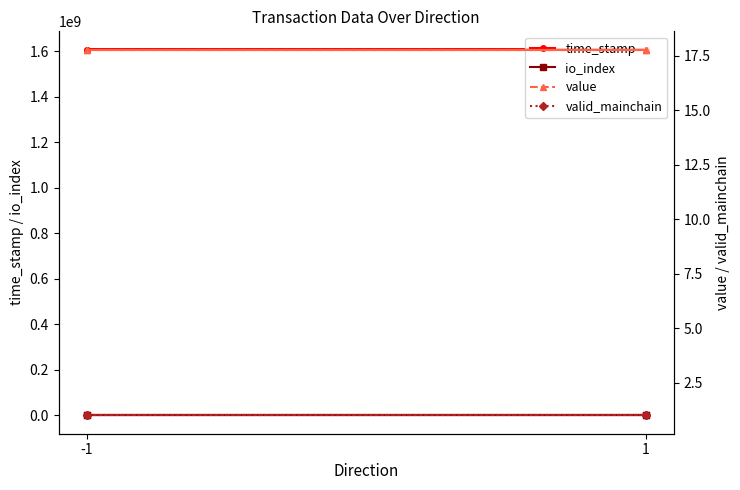

What is the minimum value for time_stamp?

1605950606.0